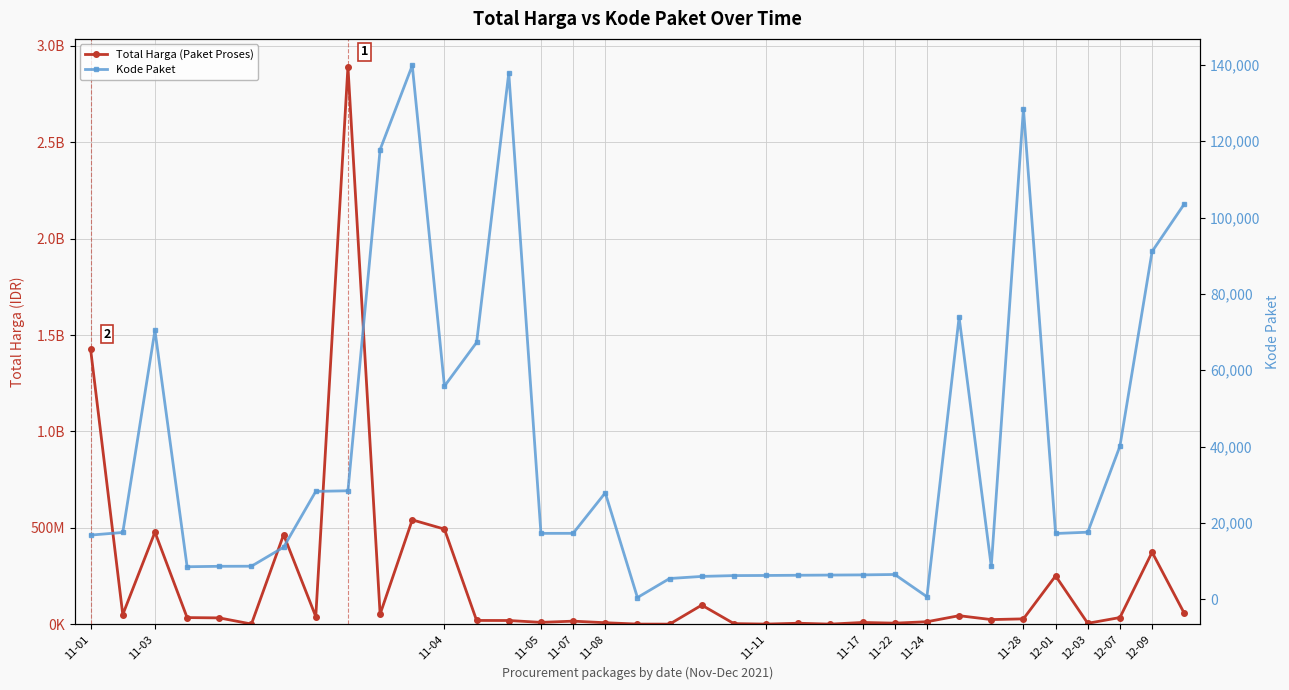

Which series has the largest total across all categories?

Total Harga (Paket Proses)